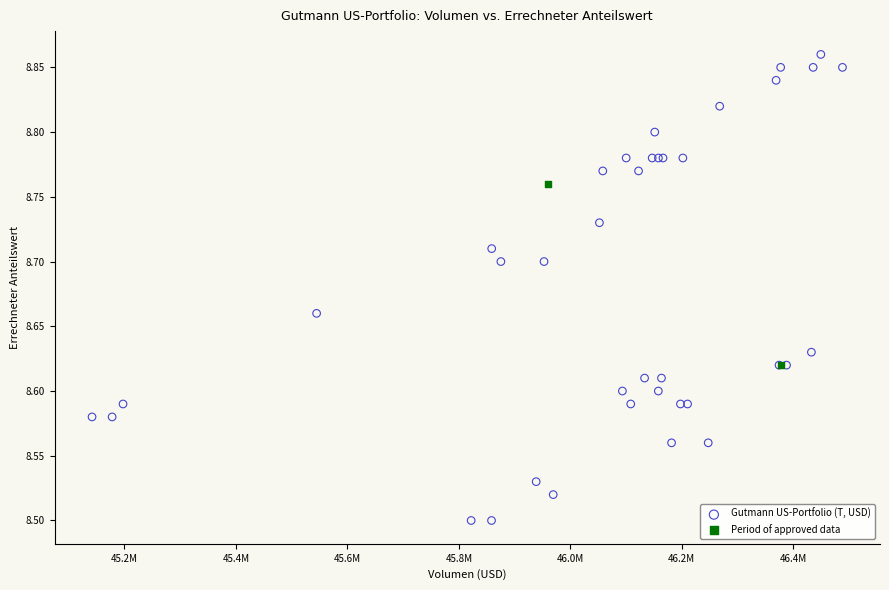

What are all the series names shown in the legend?

Gutmann US-Portfolio (T, USD), Period of approved data